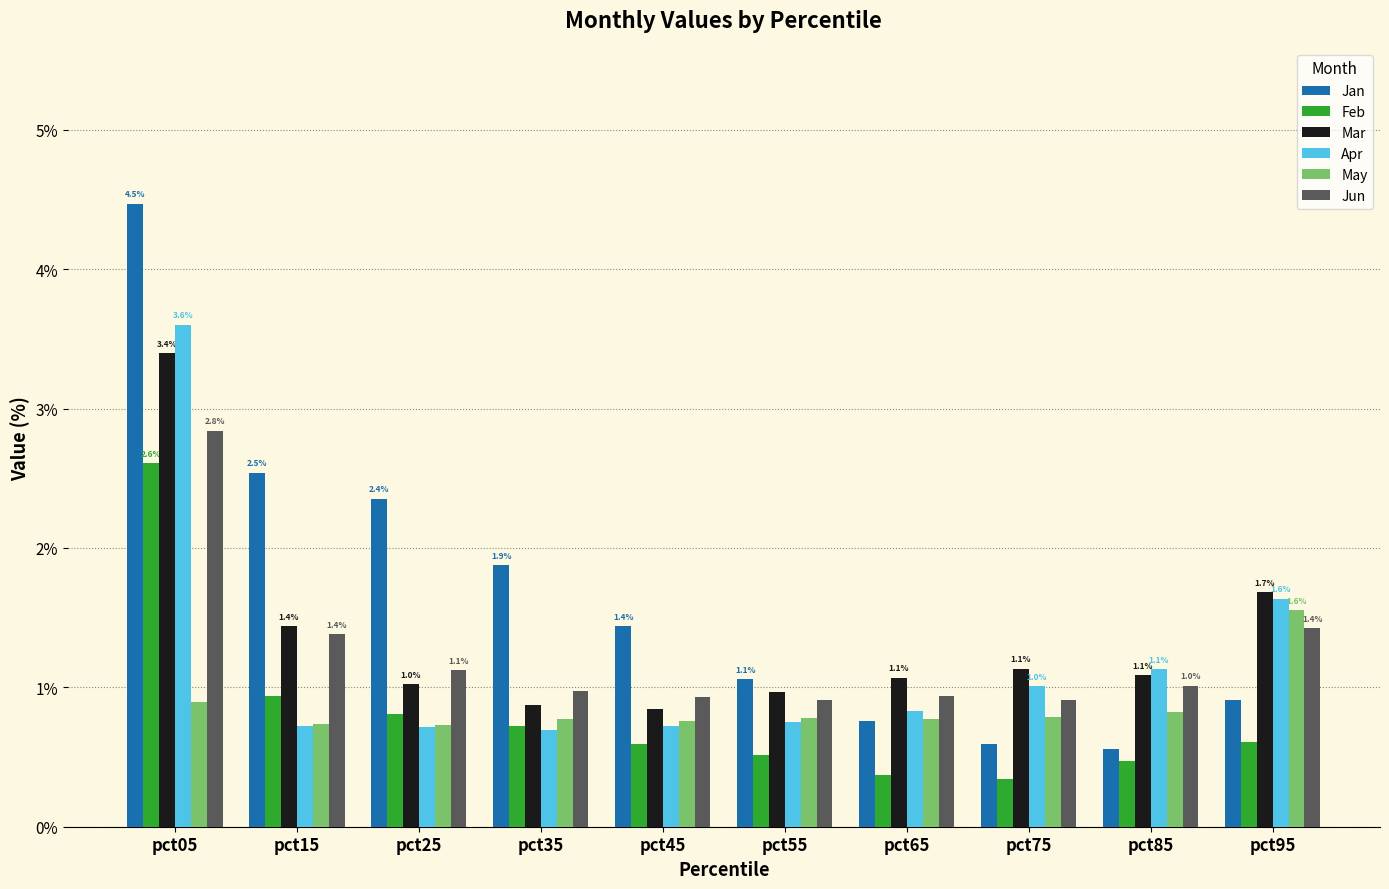

What is the approximate value of May at pct85?

0.8